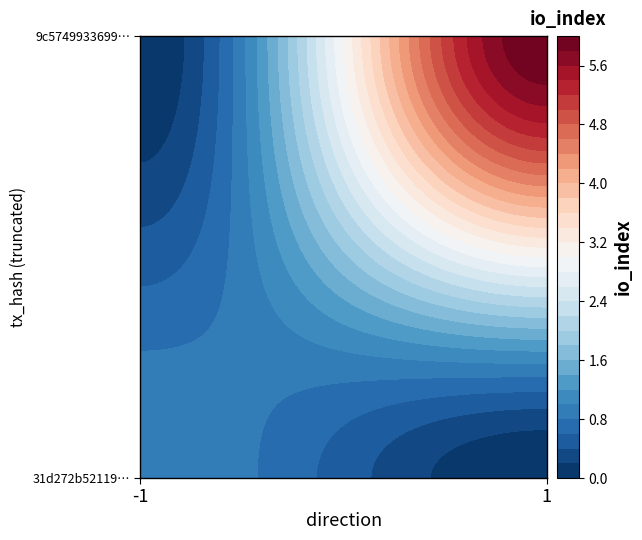

Which has a higher value, direction or io_index?

io_index